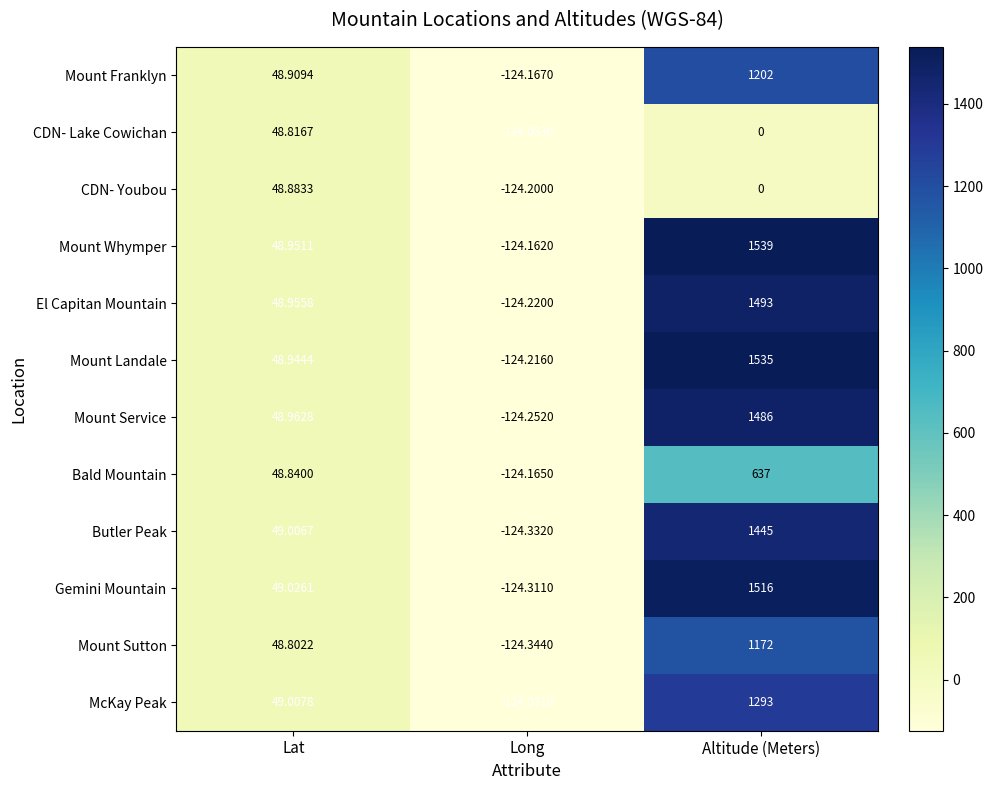

Rank the categories by Mount Sutton value from lowest to highest.

Long, Lat, Altitude (Meters)